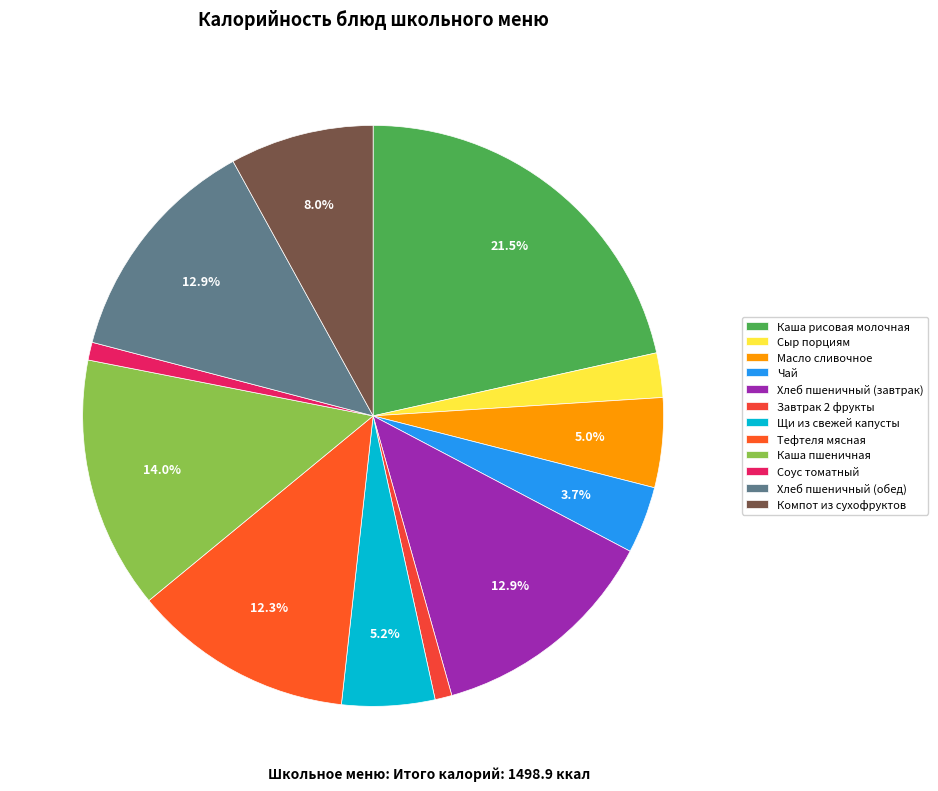

How many segments does this pie chart have?

12